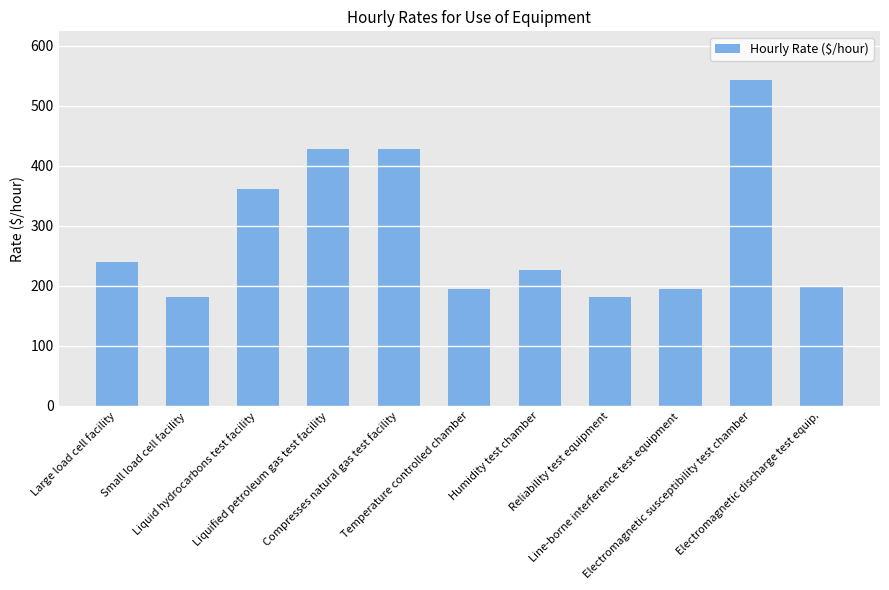

Reading right to left, what are all the values shown in this chart?

Electromagnetic discharge test equip.=199	Electromagnetic susceptibility test chamber=543	Line-borne interference test equipment=195	Reliability test equipment=181	Humidity test chamber=226	Temperature controlled chamber=195	Compresses natural gas test facility=428	Liquified petroleum gas test facility=428	Liquid hydrocarbons test facility=361	Small load cell facility=181	Large load cell facility=240